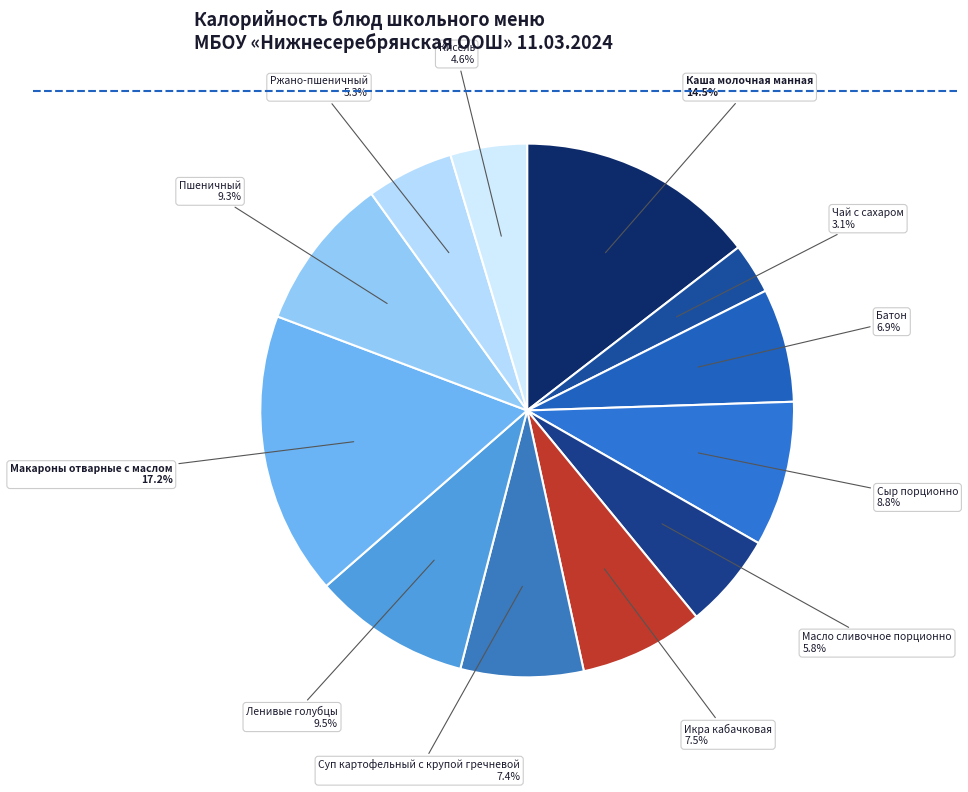

Is there a majority slice in this chart?

No